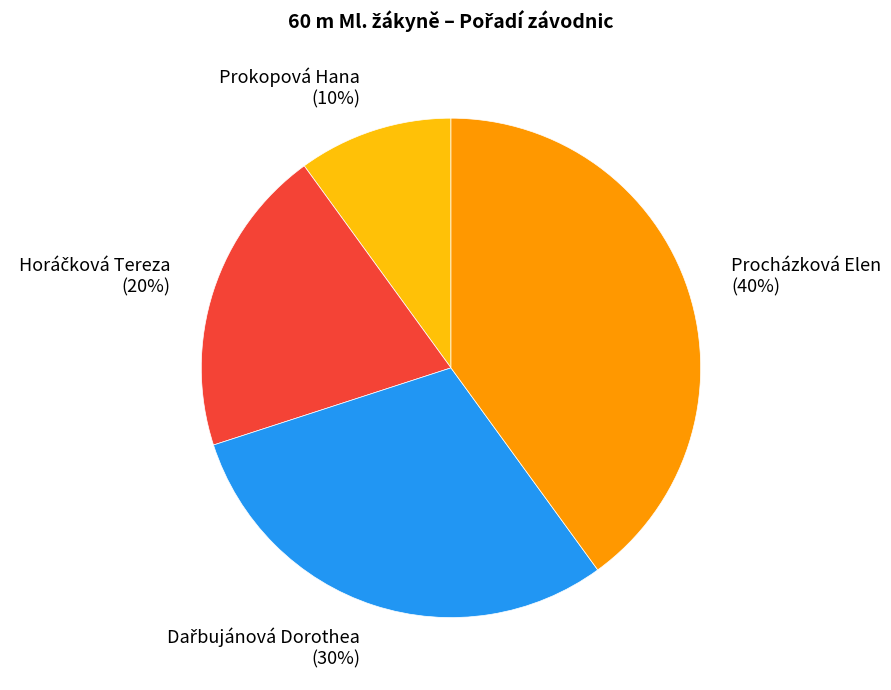

To the nearest percent, what portion does Procházková Elen represent?

40%